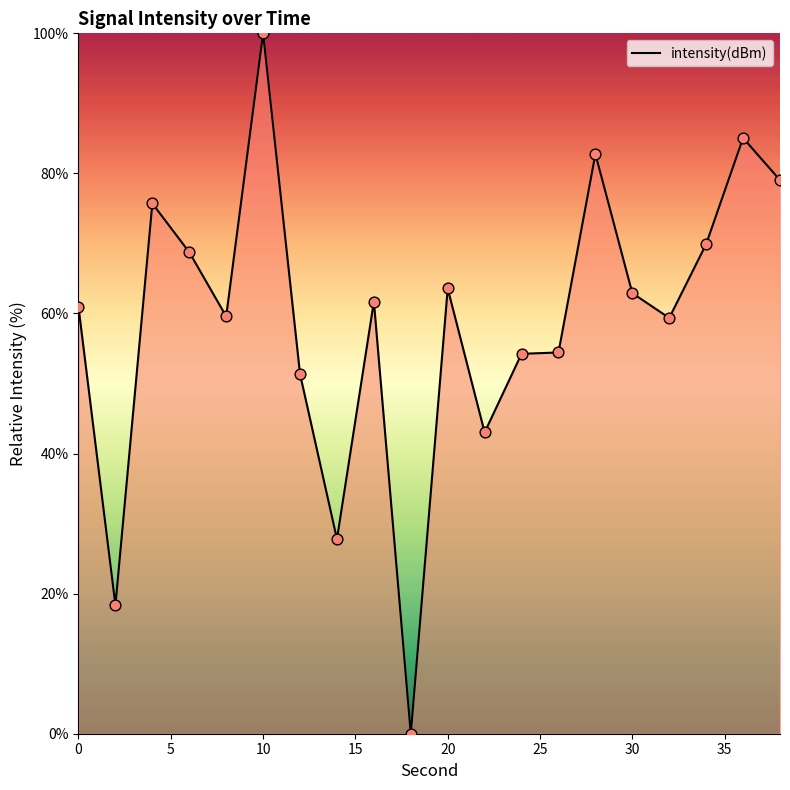

What is the difference between the maximum and minimum values?

100.0